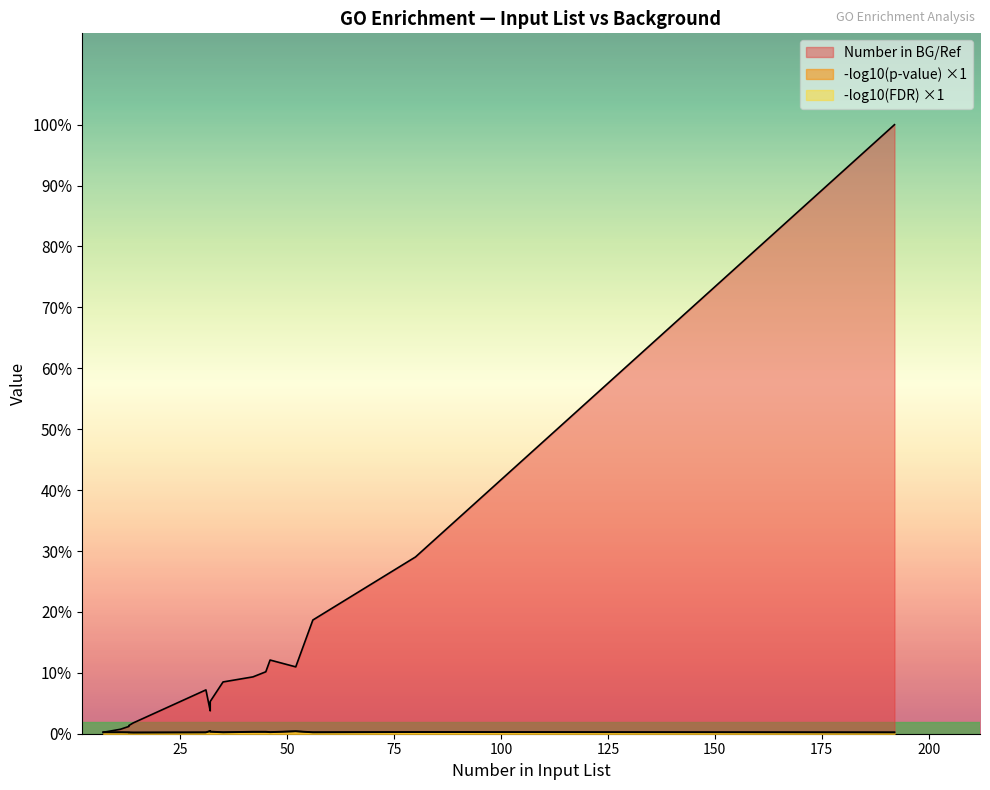

Is the value of Number in BG/Ref at GO:0016491 greater than the value of p-value (scaled) at GO:0005992?

Yes